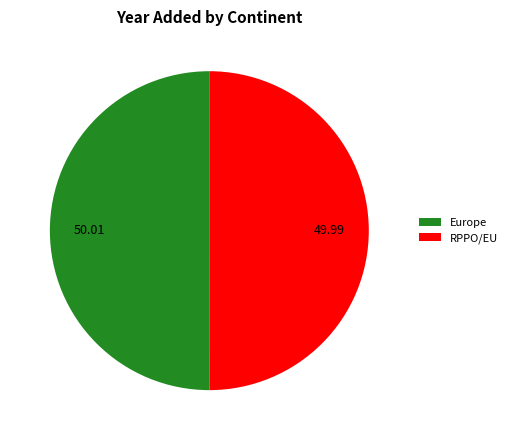

Is it true that RPPO/EU is 64% of the pie?

False